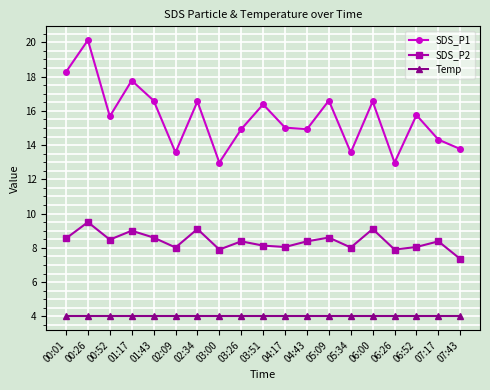

What is the average value of the Temp series?

4.0